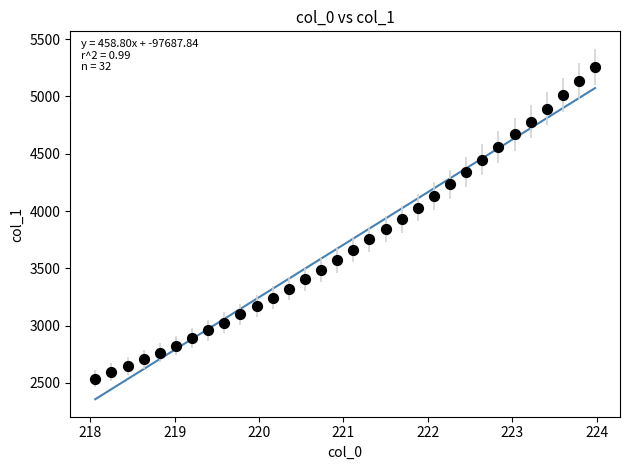

What is the range of X values (max minus min)?

5.9